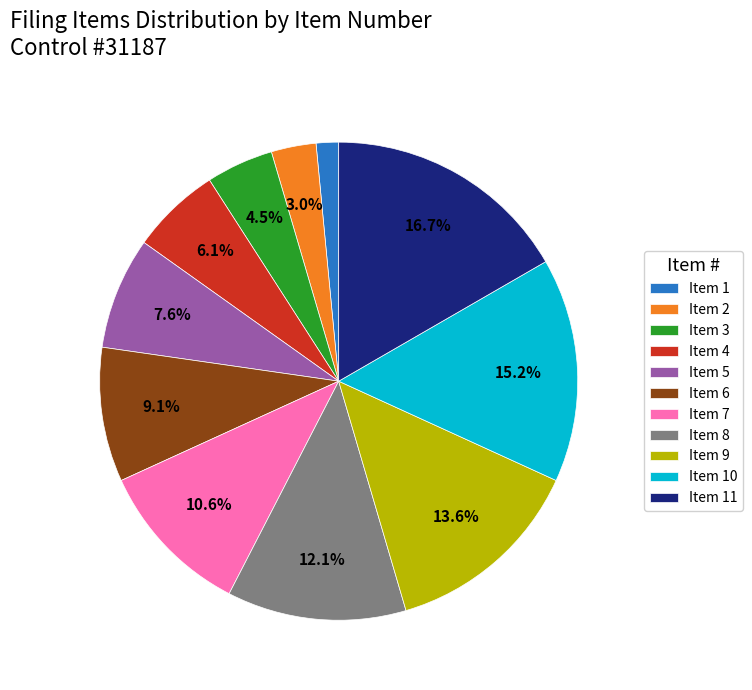

To the nearest percent, what portion does Item 5 represent?

8%